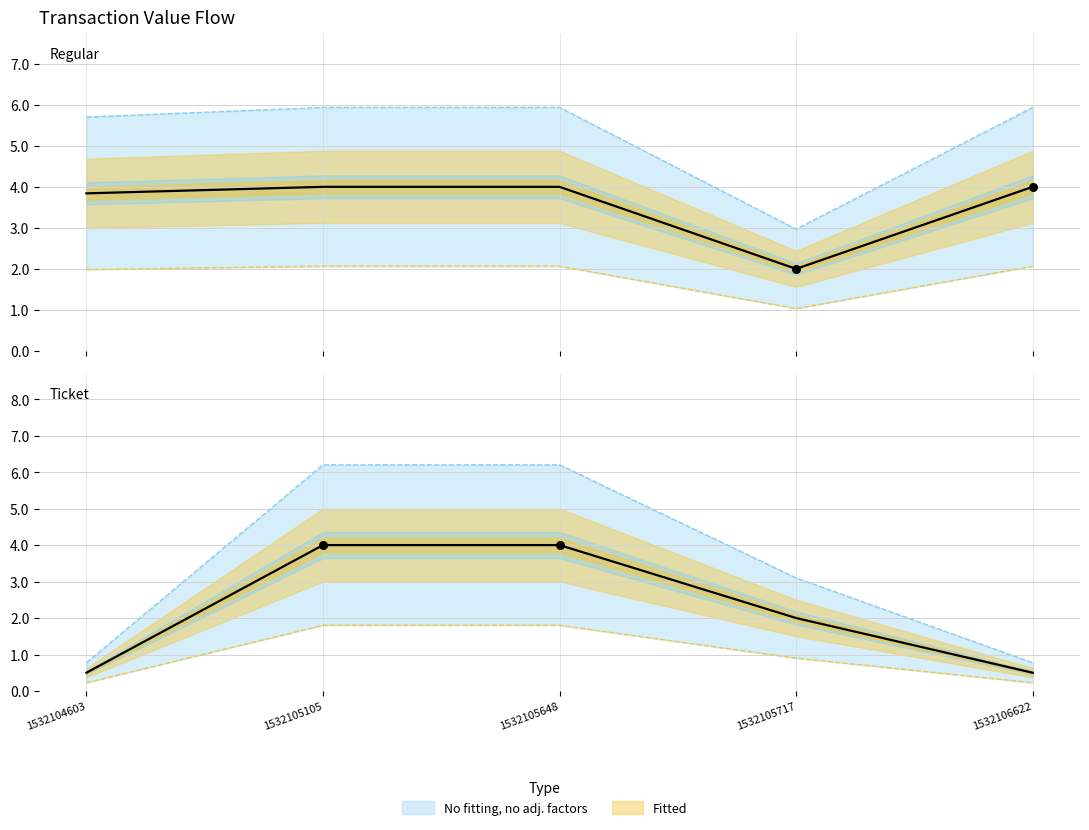

Between 1532104603 and 1532105717, which is larger?

1532105717